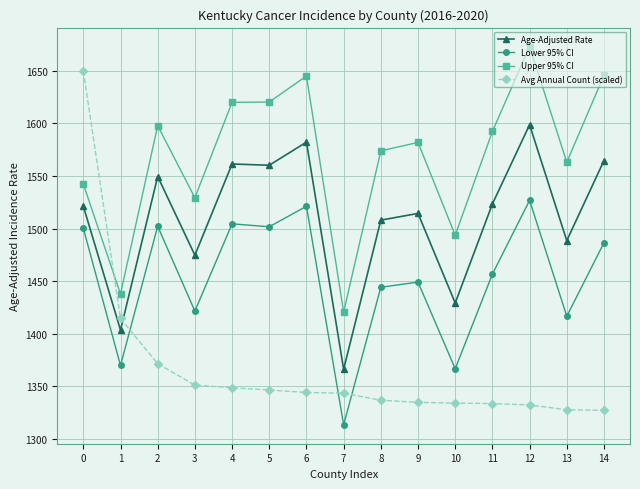

What is the average value of the Lower 95% CI series?

1452.2